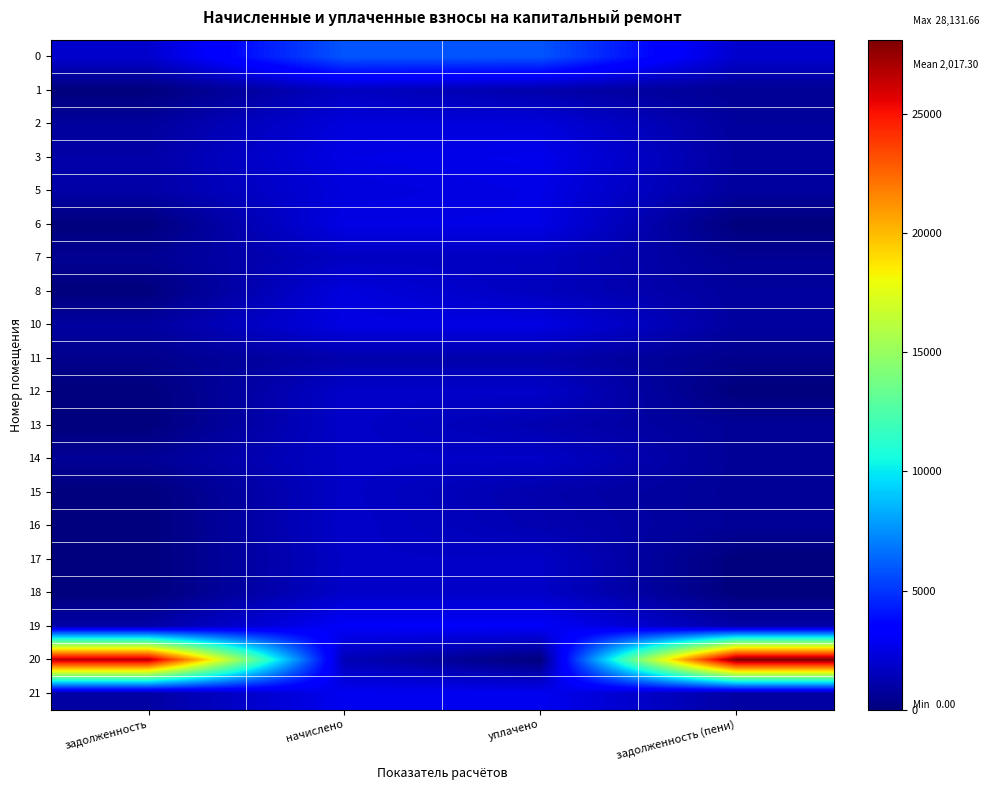

Which category has the lowest value across all series?

задолженность